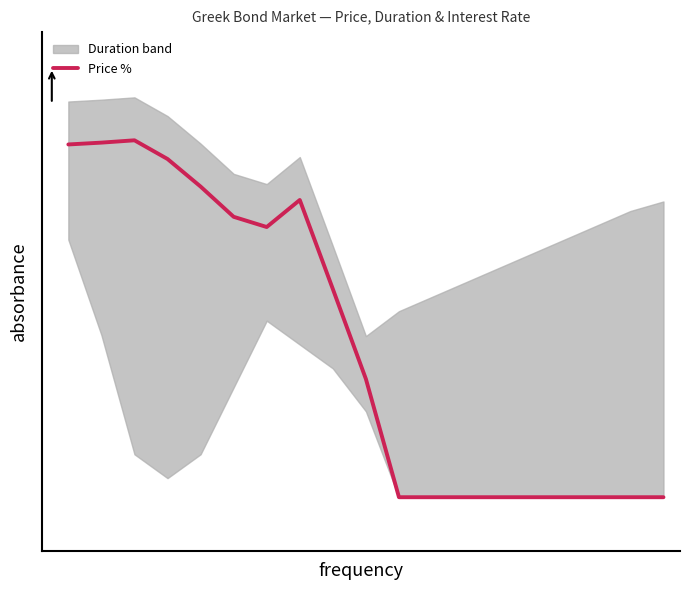

Is this an area chart (filled region under the line)?

No